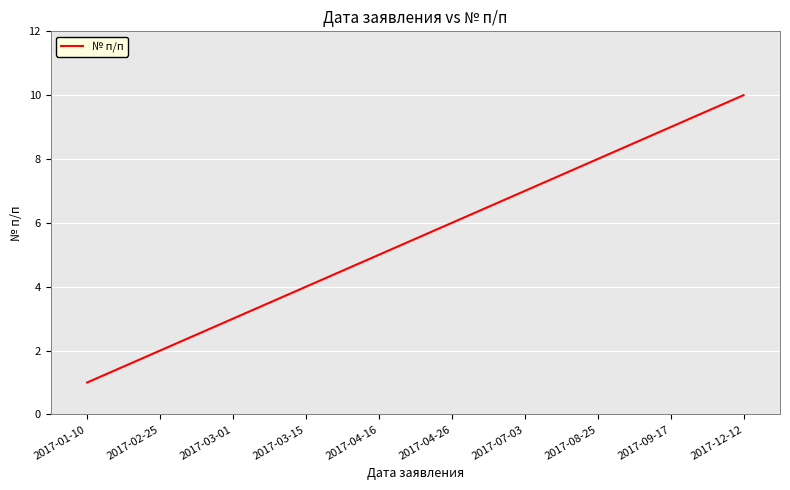

What is the difference between the maximum and second lowest values?

8